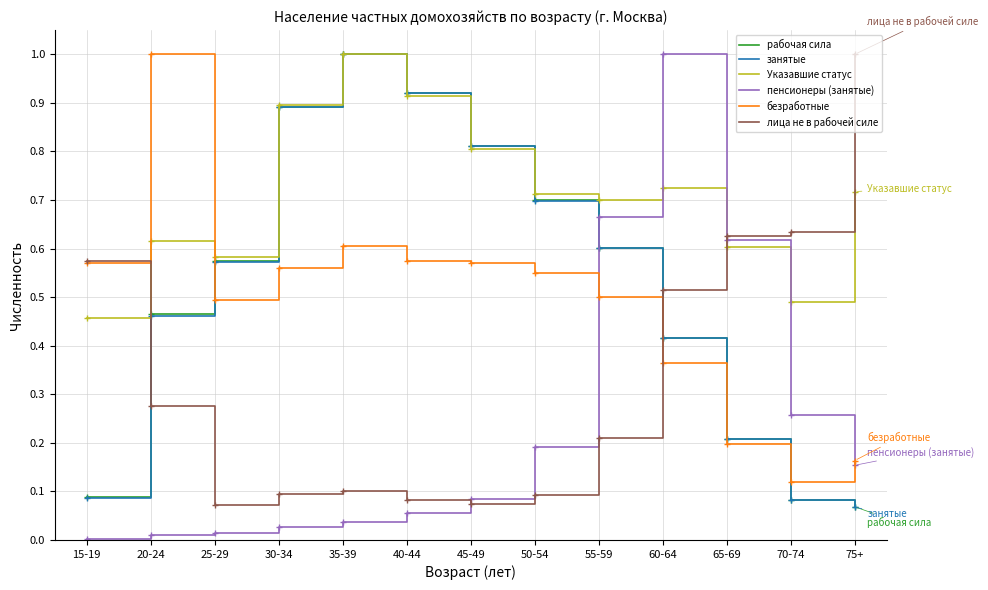

The value of лица не в рабочей силе at 25-29 is 0.0. True or false?

False